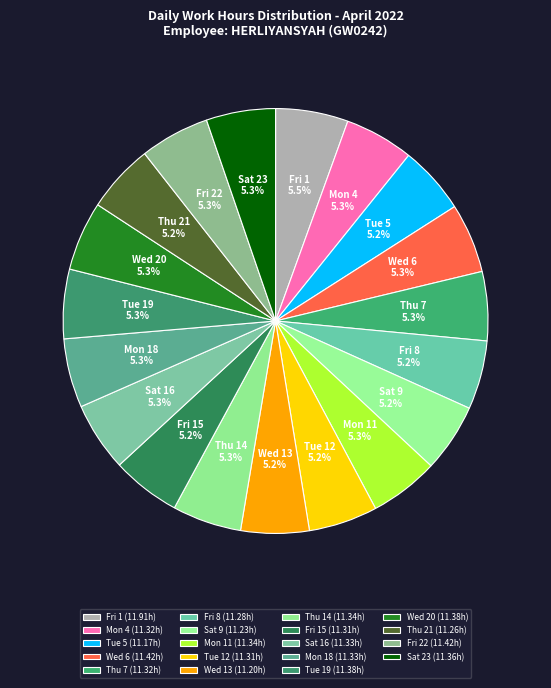

Do Fri 15 and Thu 14 together represent more than half of the pie?

No